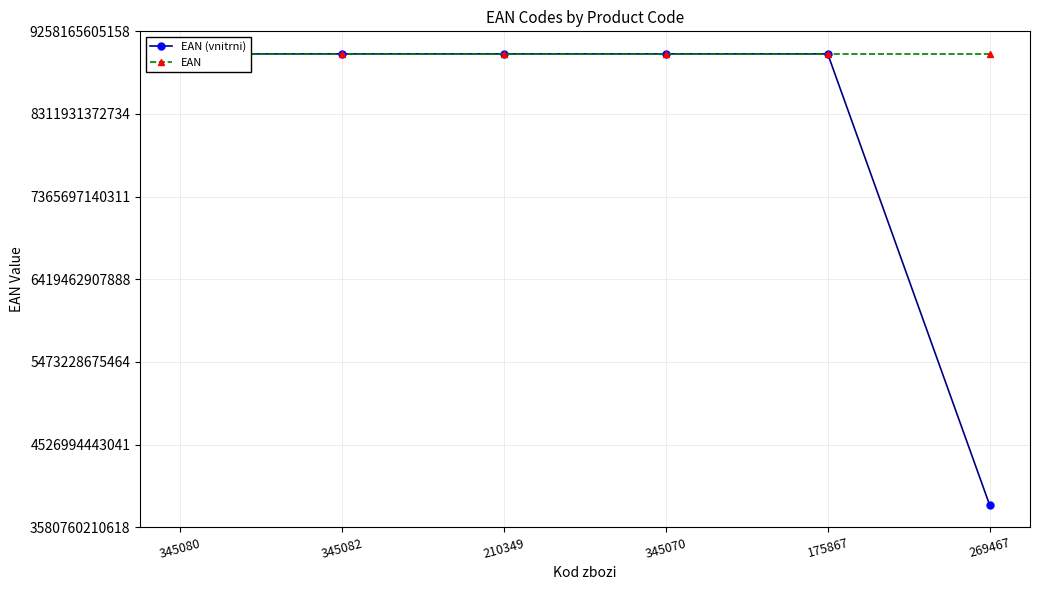

Is it true that EAN (vnitrni) equals 1446790722338 at 269467?

False